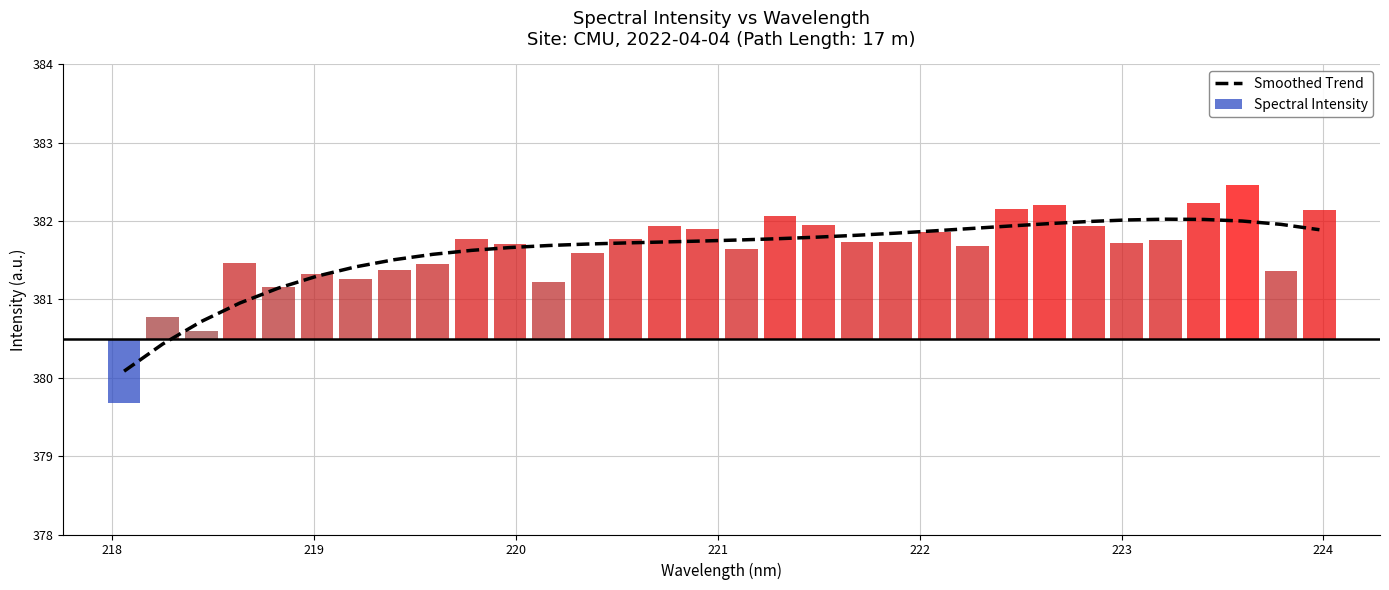

How many bars are there in total?

32